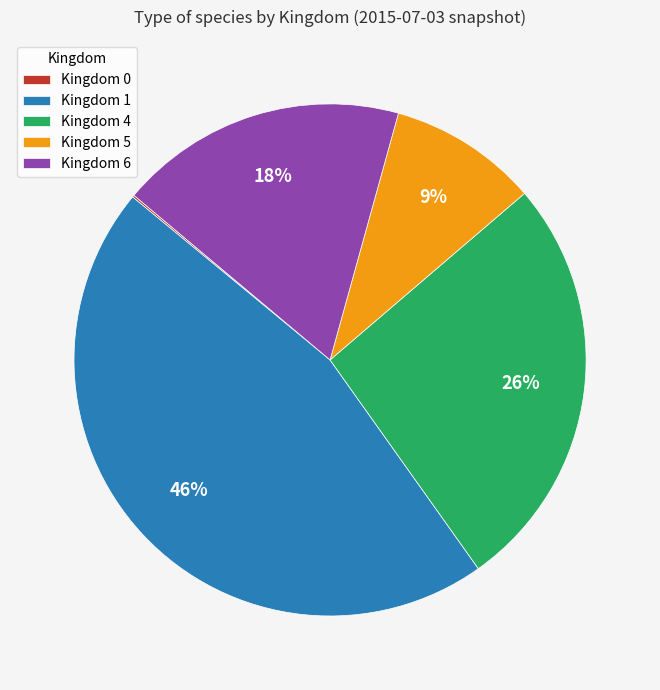

What percentage is the Kingdom 5 slice, to the nearest percent?

9%